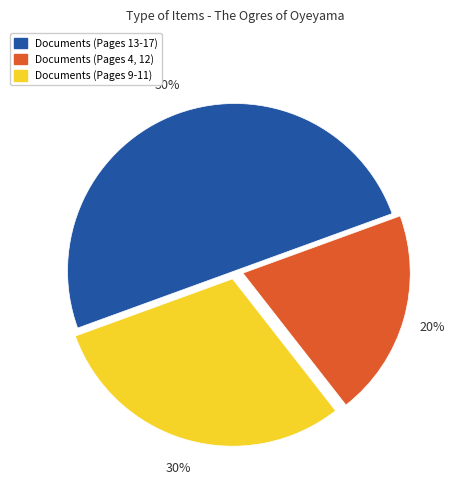

Is Documents (Pages 4, 12) the majority of the pie?

No